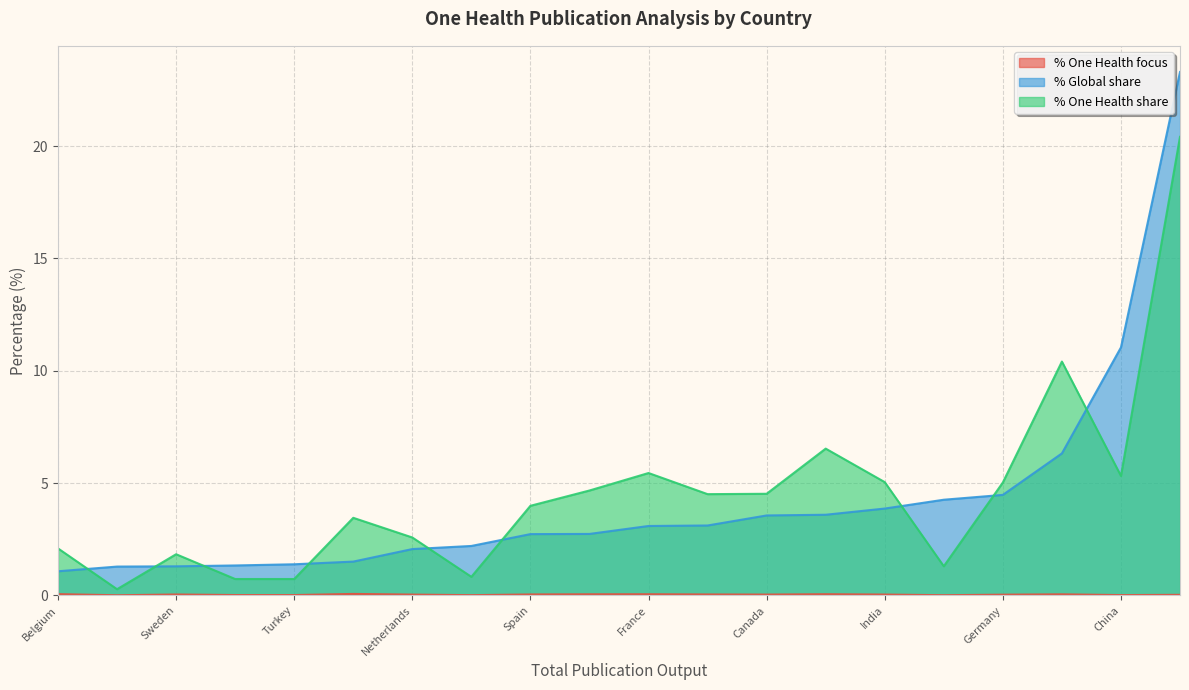

Which series ends up on top after the final intersection of % One Health share and % Global share?

% Global share